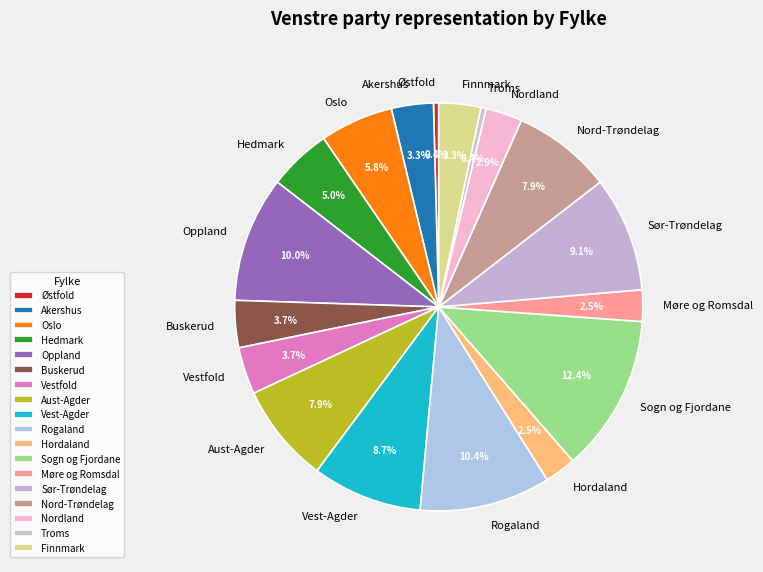

Between Møre og Romsdal and Oppland, which is larger?

Oppland